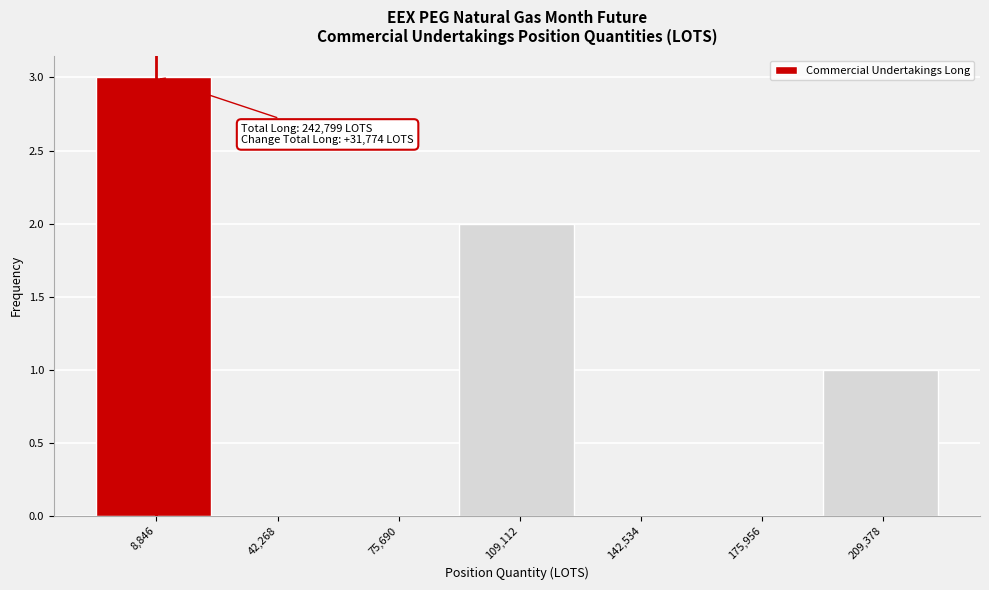

Reading left to right, extract all data points from this chart.

8,846=3	42,268=0	75,690=0	109,112=2	142,534=0	175,956=0	209,378=1